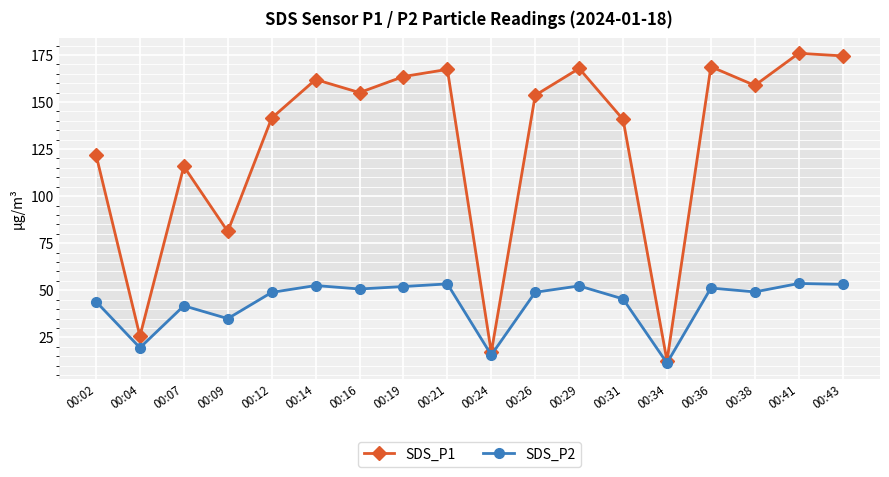

How many data points in SDS_P1 are less than 155?

9